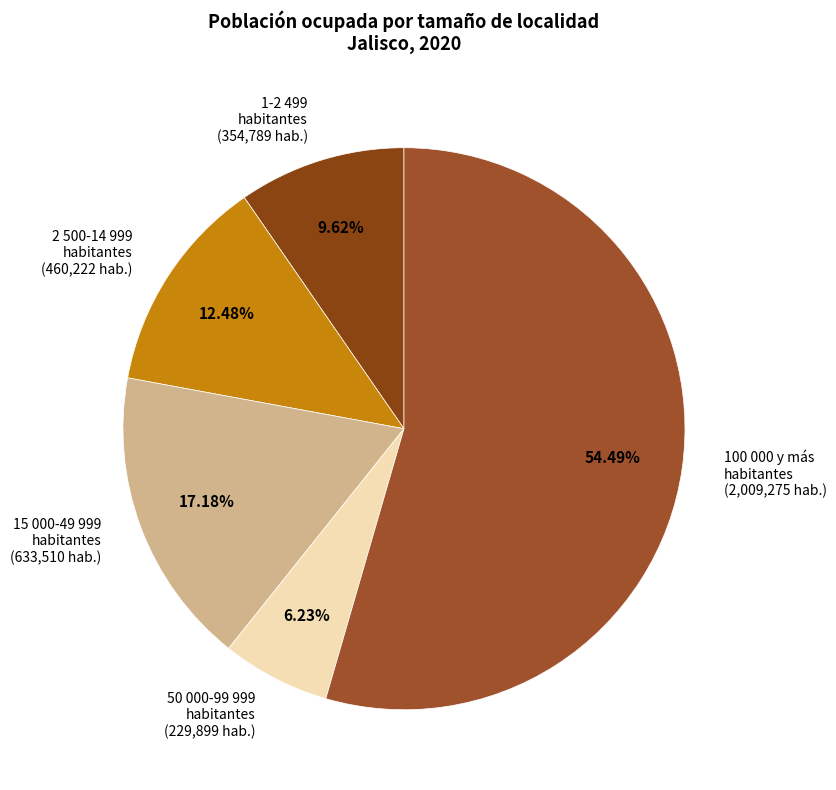

Count the number of slices in the pie.

5